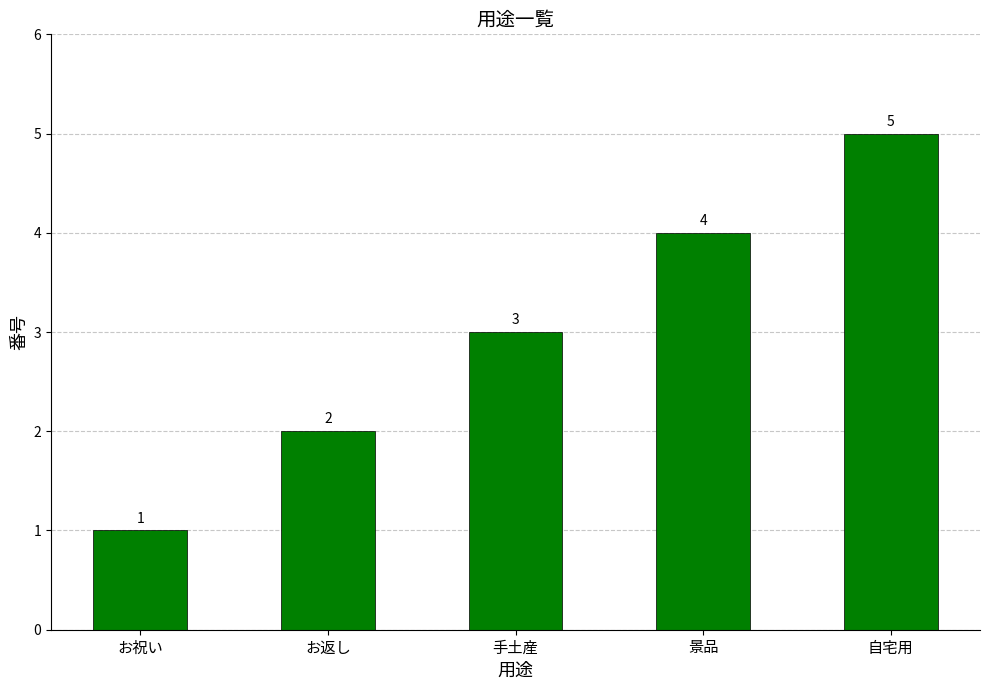

Count the values in the range 2 to 4.

3